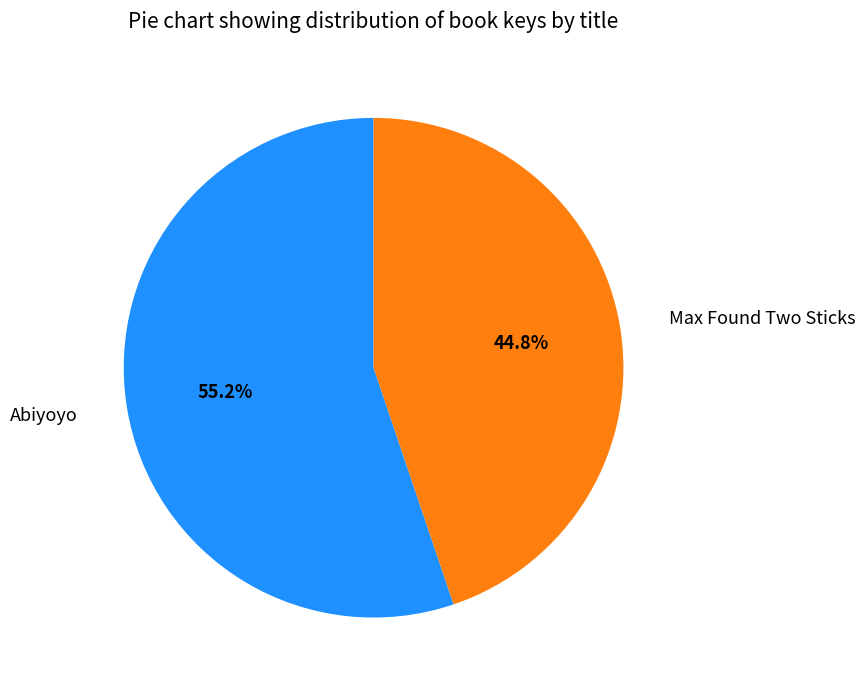

What percentage is the Max Found Two Sticks slice, to the nearest percent?

45%